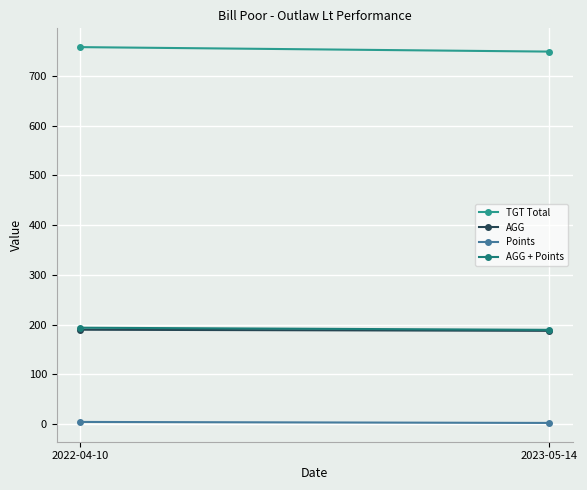

Which has a higher value, 2023-05-14 or 2022-04-10?

2022-04-10